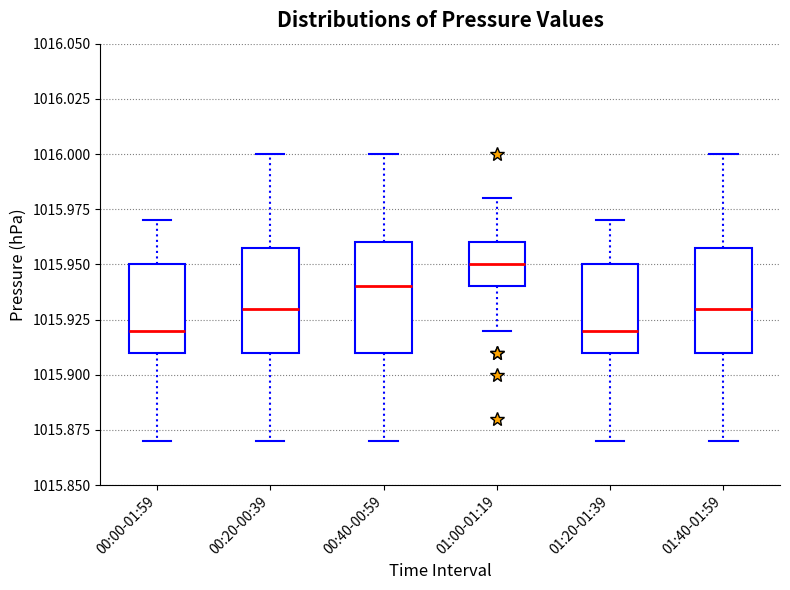

Which box's median line is the highest?

01:00-01:19